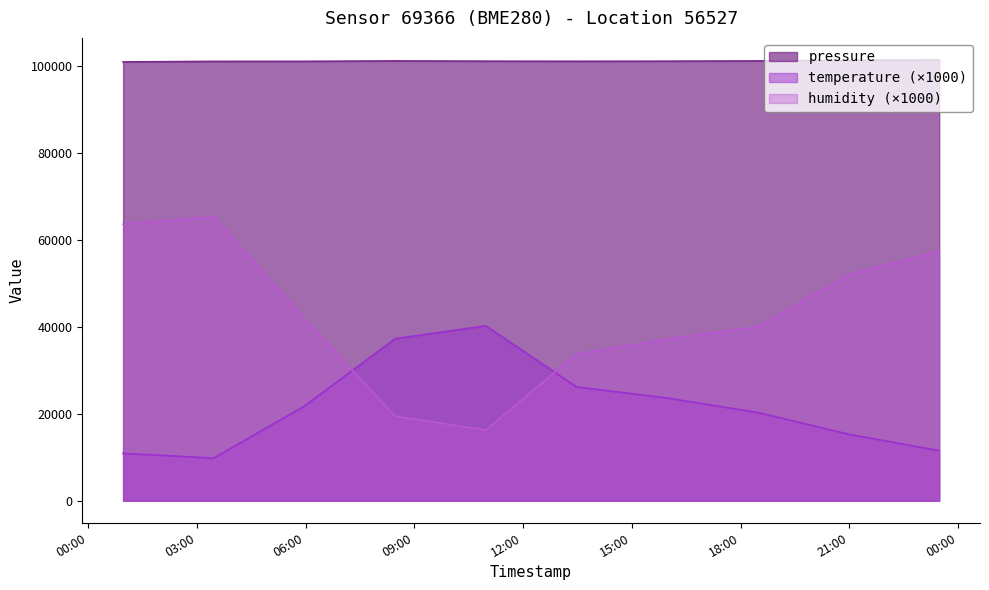

The humidity series shows 36136.4 at 2023-05-29T03:28:07. True or false?

False